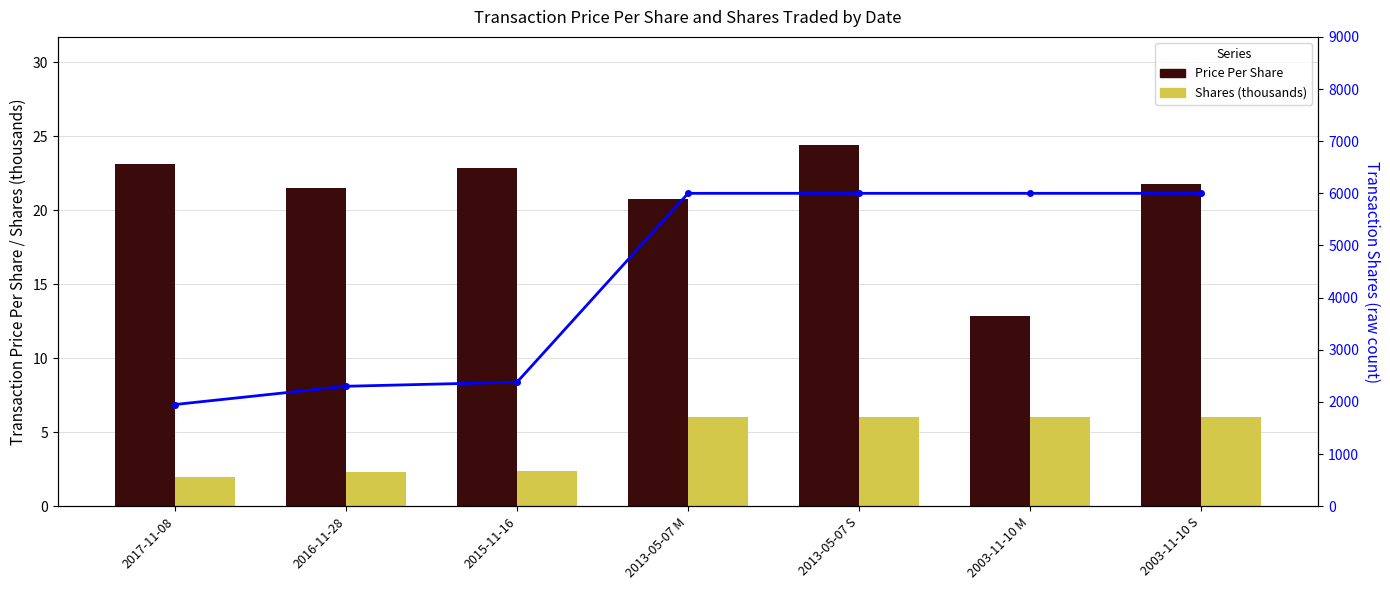

What is the difference between the maximum and minimum values in the Price Per Share series?

11.6